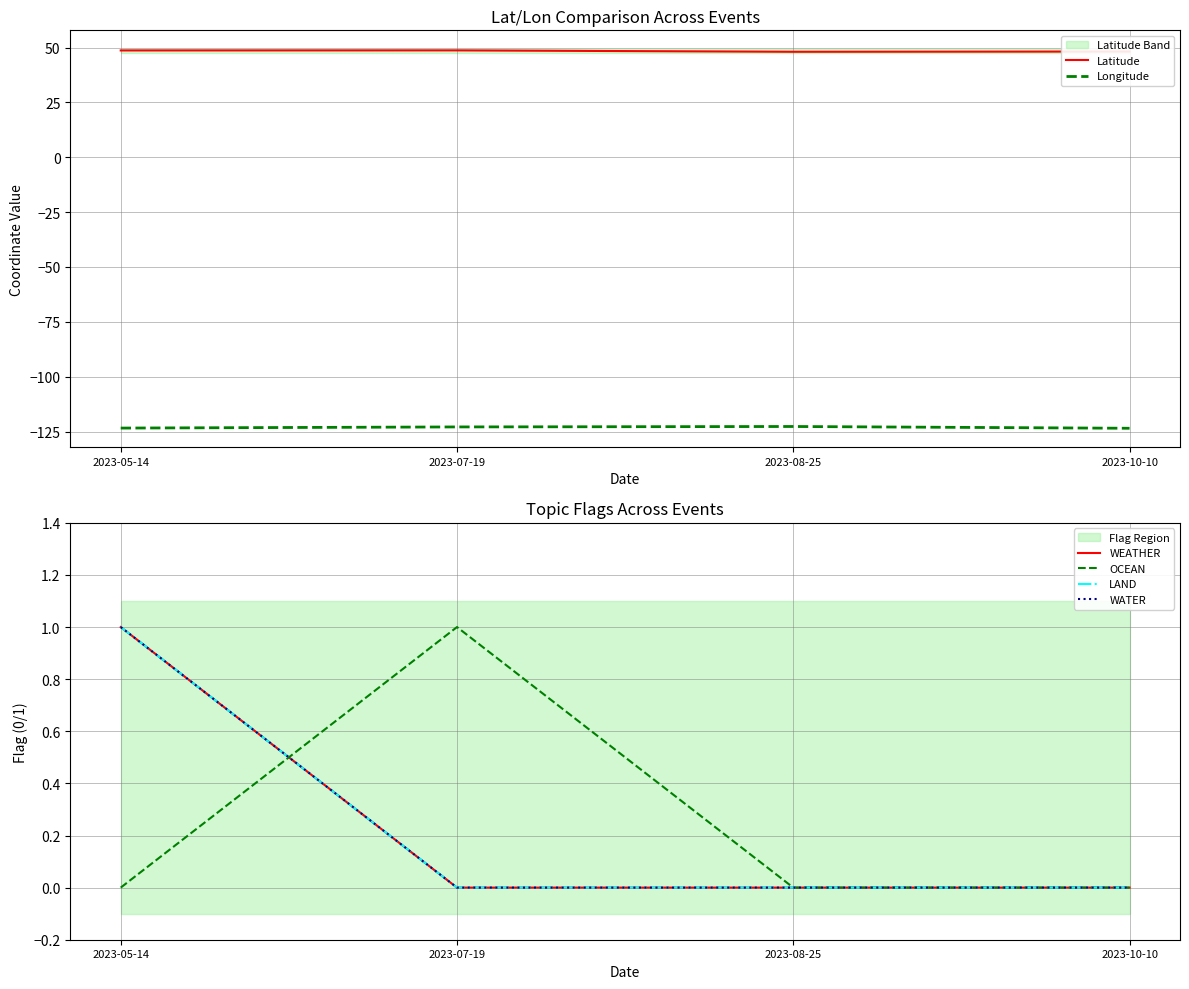

Where is OCEAN nearest to the value 0?

2023-05-14